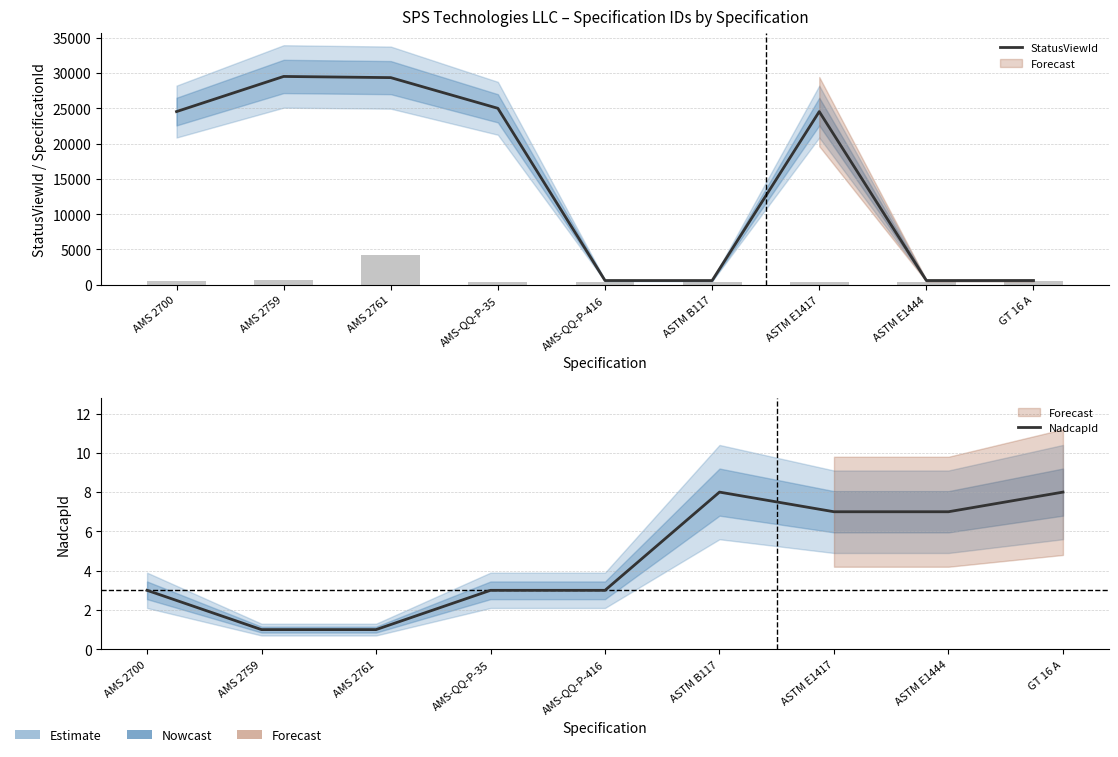

Reading left to right, extract all data points from this chart.

StatusViewId: AMS 2700=24544	AMS 2759=29526	AMS 2761=29360	AMS-QQ-P-35=25009	AMS-QQ-P-416=589	ASTM B117=585	ASTM E1417=24543	ASTM E1444=587	GT 16 A=591
NadcapId: AMS 2700=3	AMS 2759=1	AMS 2761=1	AMS-QQ-P-35=3	AMS-QQ-P-416=3	ASTM B117=8	ASTM E1417=7	ASTM E1444=7	GT 16 A=8